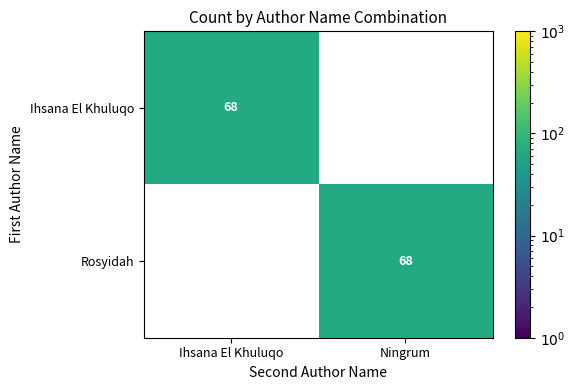

The value of Ihsana El Khuluqo at Ihsana El Khuluqo is 38. True or false?

False